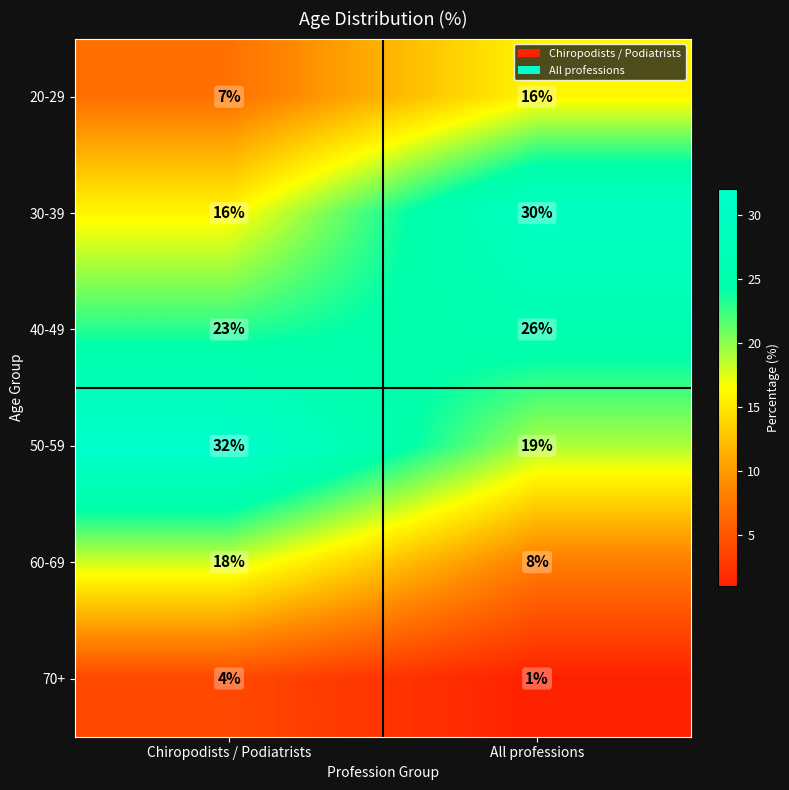

Which category has the highest value across all series?

Chiropodists / Podiatrists